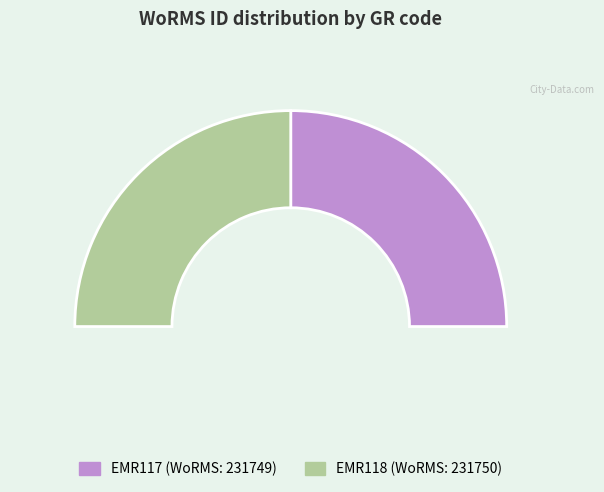

True or false: EMR118 accounts for 43% of the total.

False